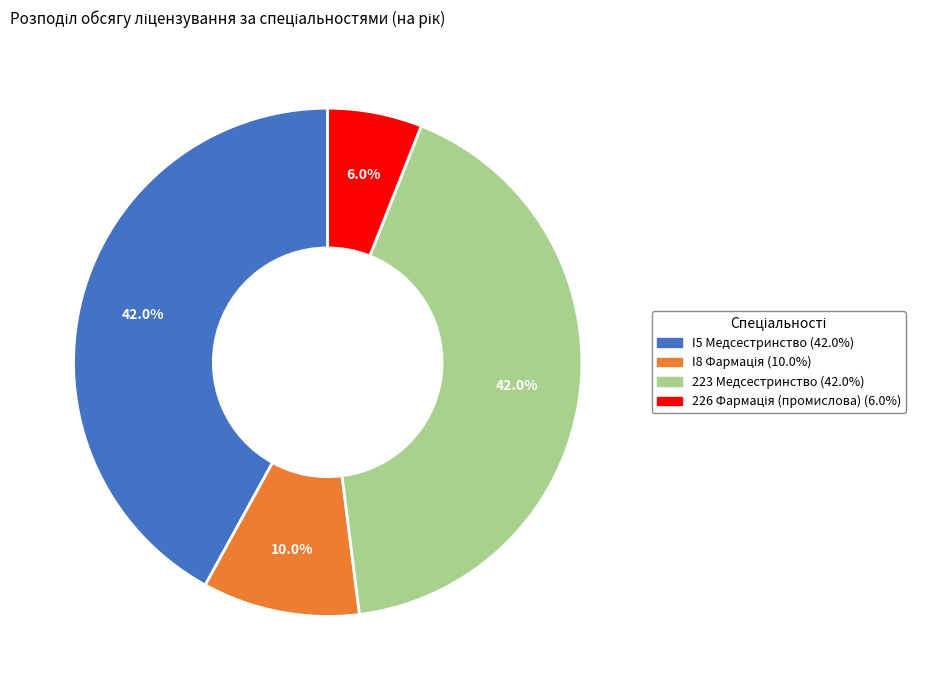

To the nearest percent, what is the difference between the largest and smallest slice percentages?

36%